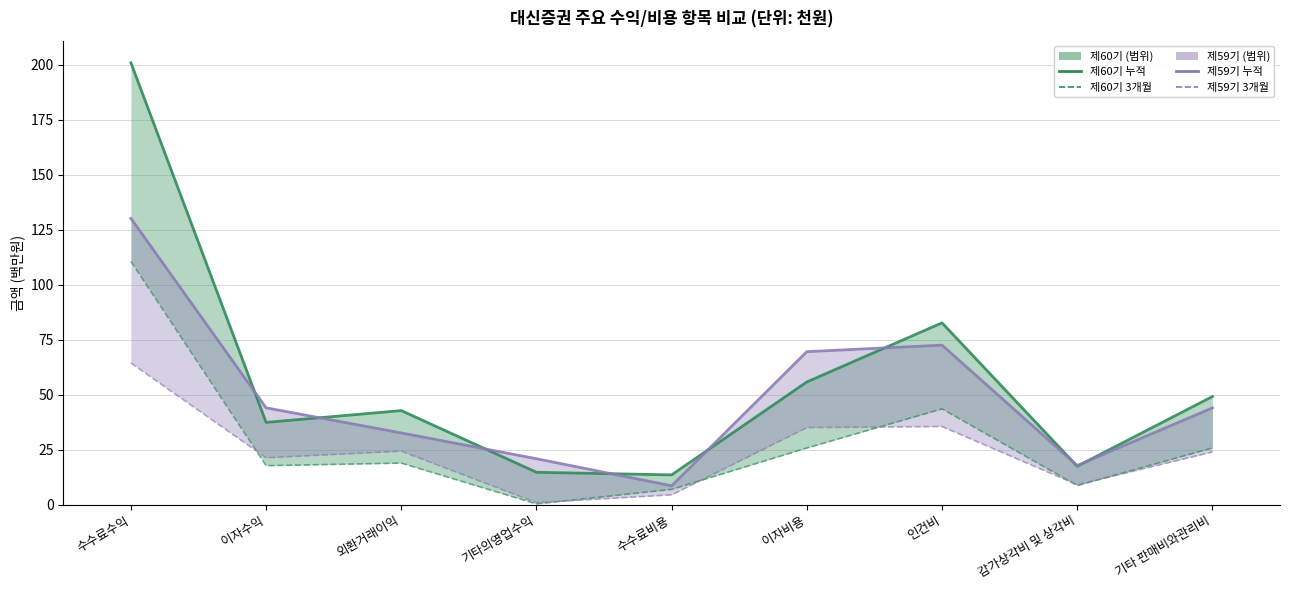

Reading left to right, transcribe all the data shown in this chart.

제60기 누적: 200.9	37.3	42.7	14.7	13.5	55.7	82.6	17.4	49.1
제60기 3개월: 110.6	17.7	18.8	0.3	6.9	25.7	43.5	8.6	25.7
제59기 누적: 130.1	44.0	32.5	20.8	8.5	69.5	72.5	17.7	43.9
제59기 3개월: 64.4	21.3	24.3	0.9	4.4	35.0	35.5	9.0	23.9